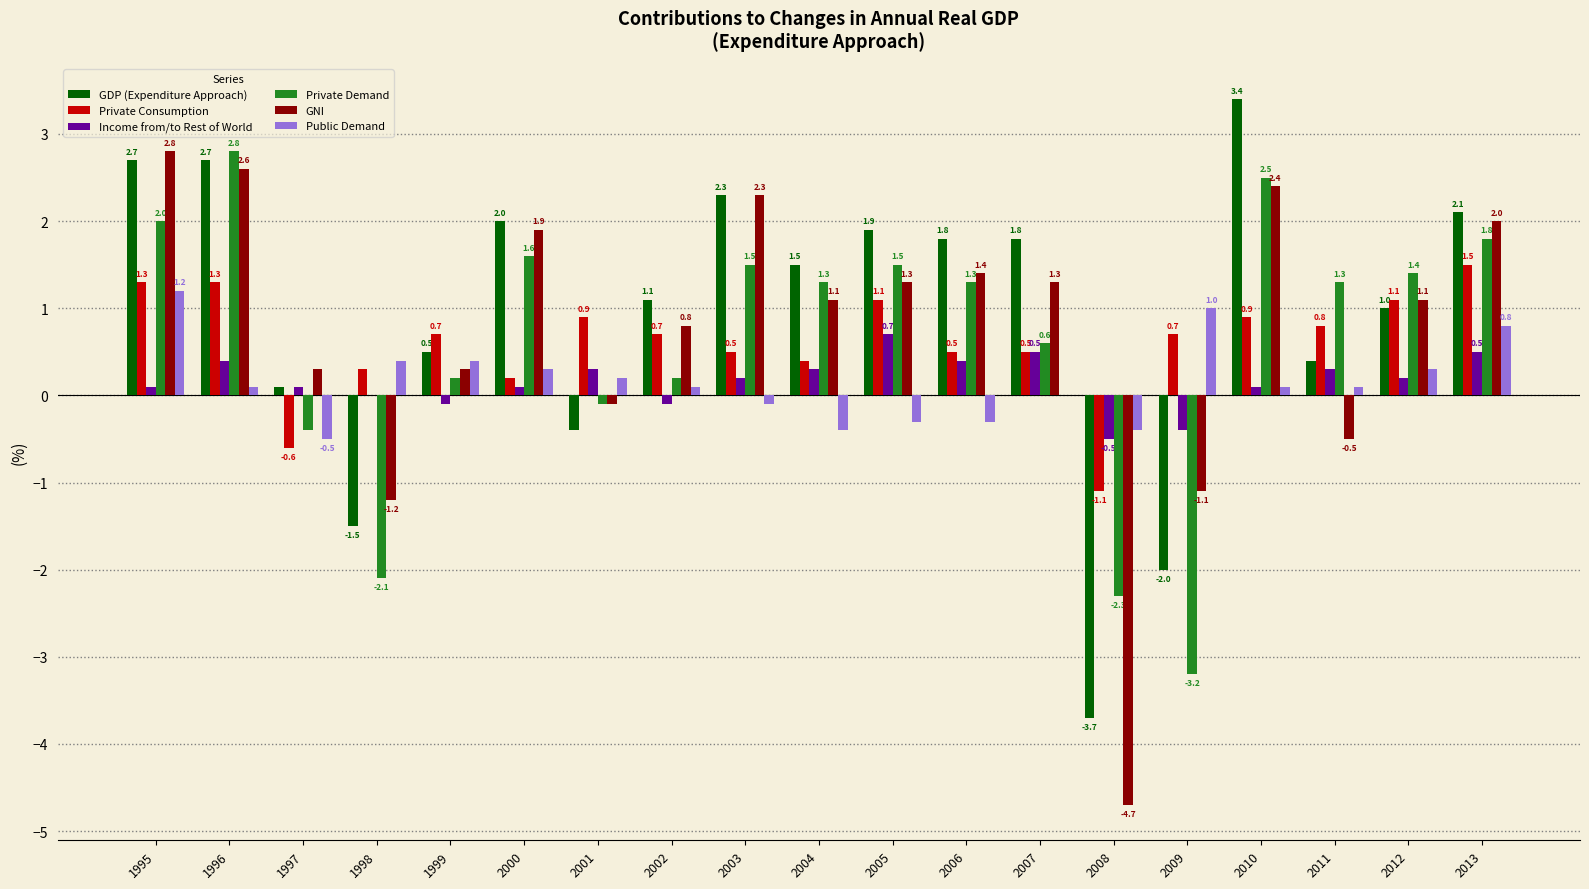

Which series has the largest total across all categories?

GDP (Expenditure Approach)